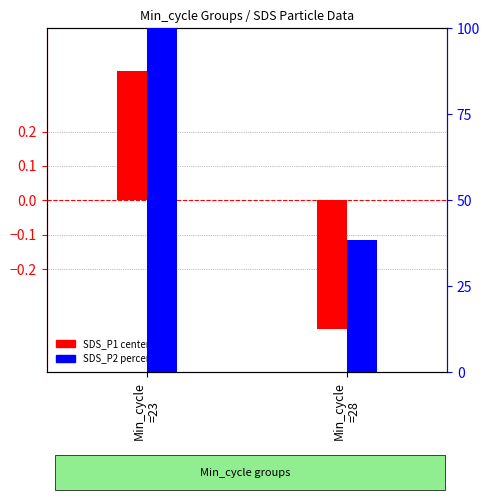

True or false: SDS_P2 percentile has a value of 100.0 at Min_cycle
=23.

True